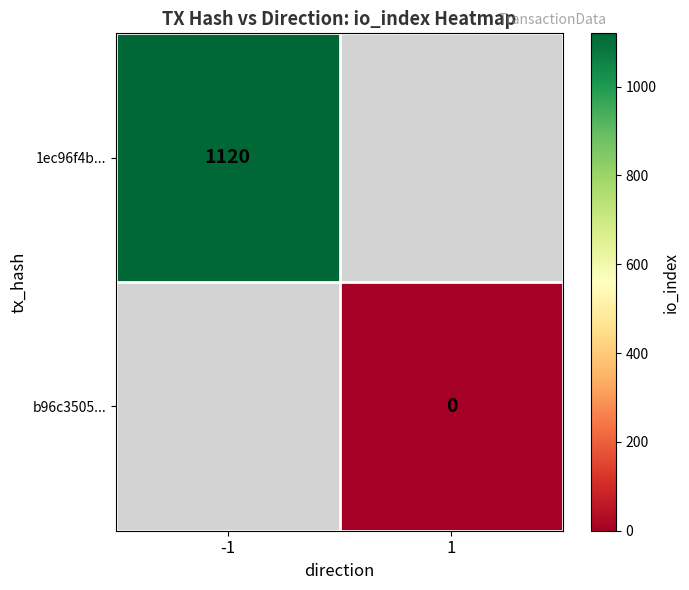

The value of 1ec96f4b... at -1 is 1120. True or false?

True